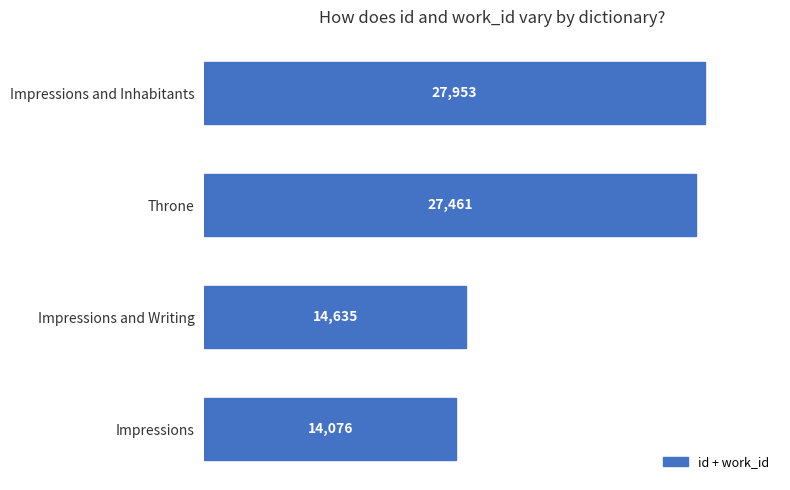

Where is the data nearest to the value 21014?

Impressions and Writing